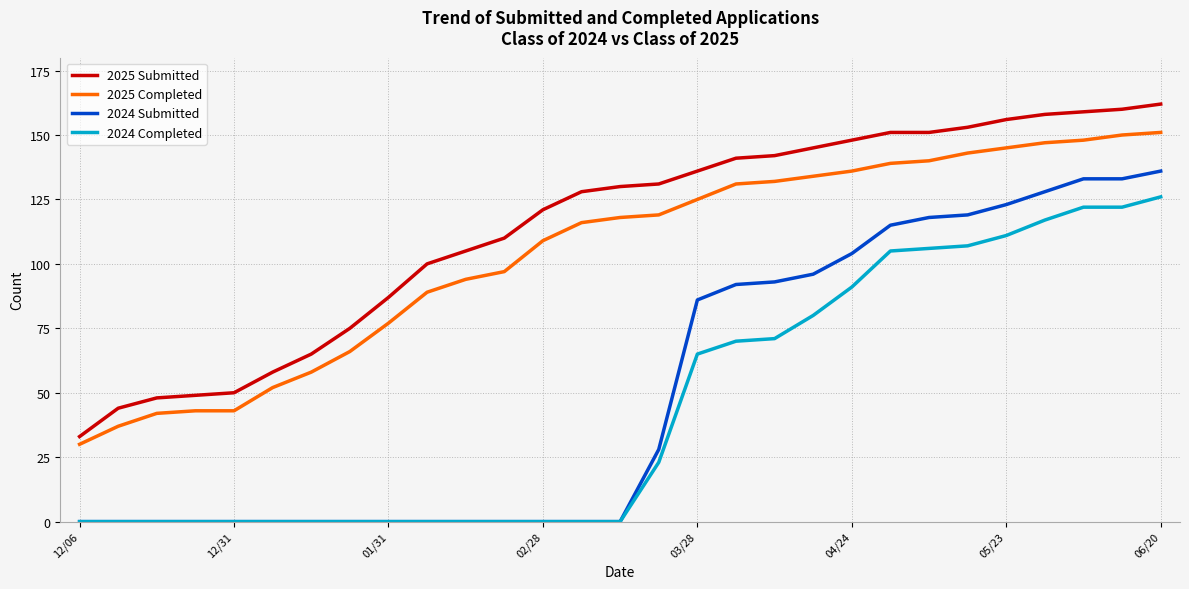

What is the sum of all 2024 Submitted values?

1504